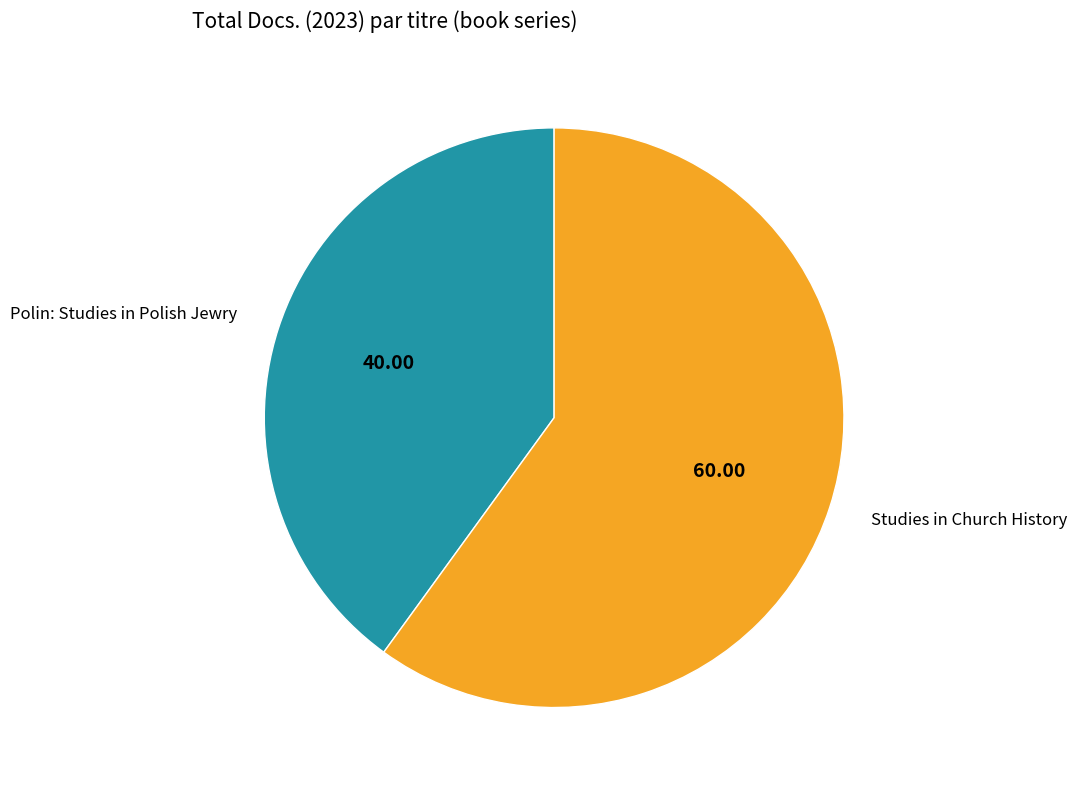

Is the sum of Polin: Studies in Polish Jewry and Studies in Church History greater than half?

Yes